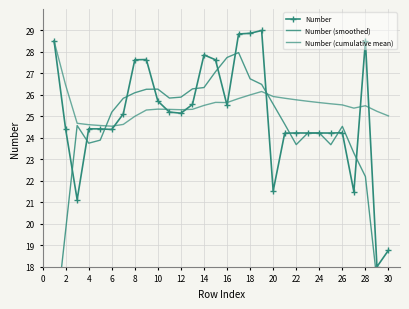

Rank the series by their maximum value, from highest to lowest.

Number, Number (cumulative mean), Number (smoothed)